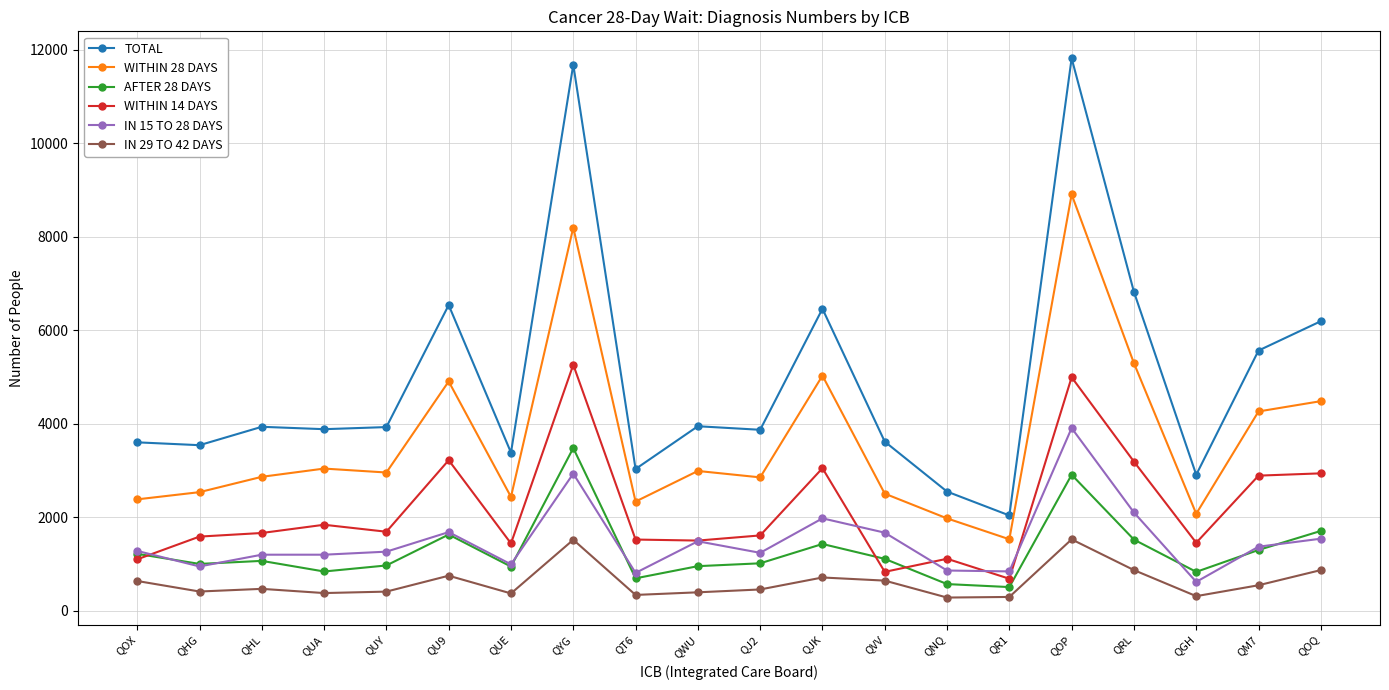

Count the number of categories in the chart.

20